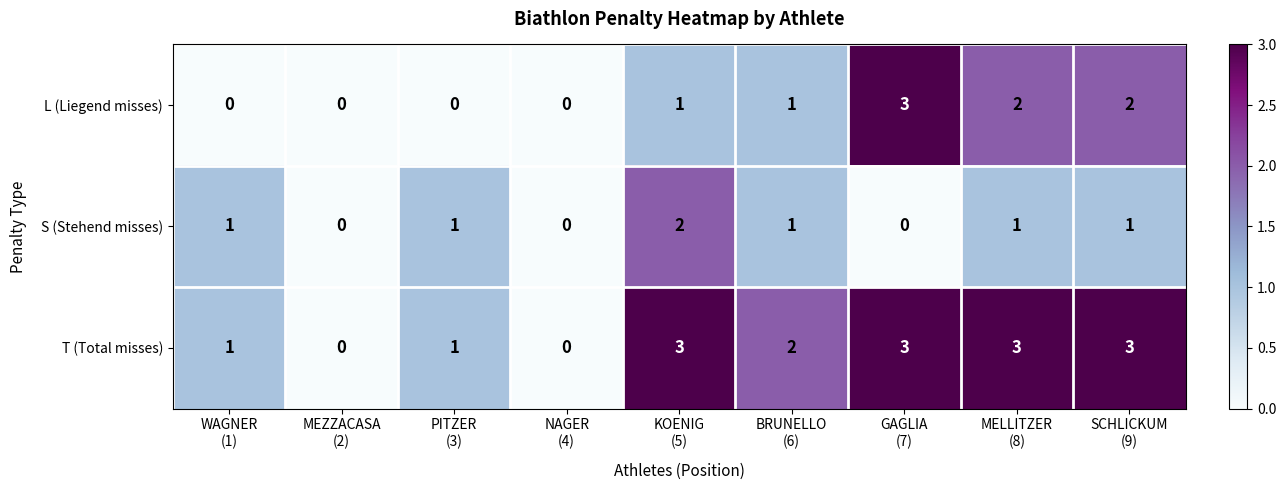

What is the difference between the maximum and minimum values in the L (Liegend misses) series?

3